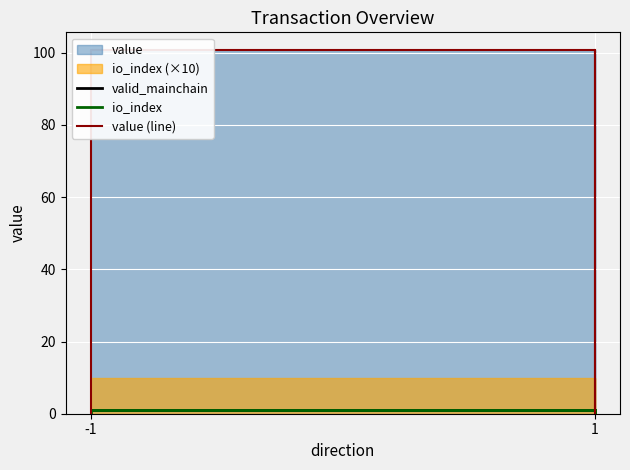

The valid_mainchain series shows 1.0 at -1. True or false?

True